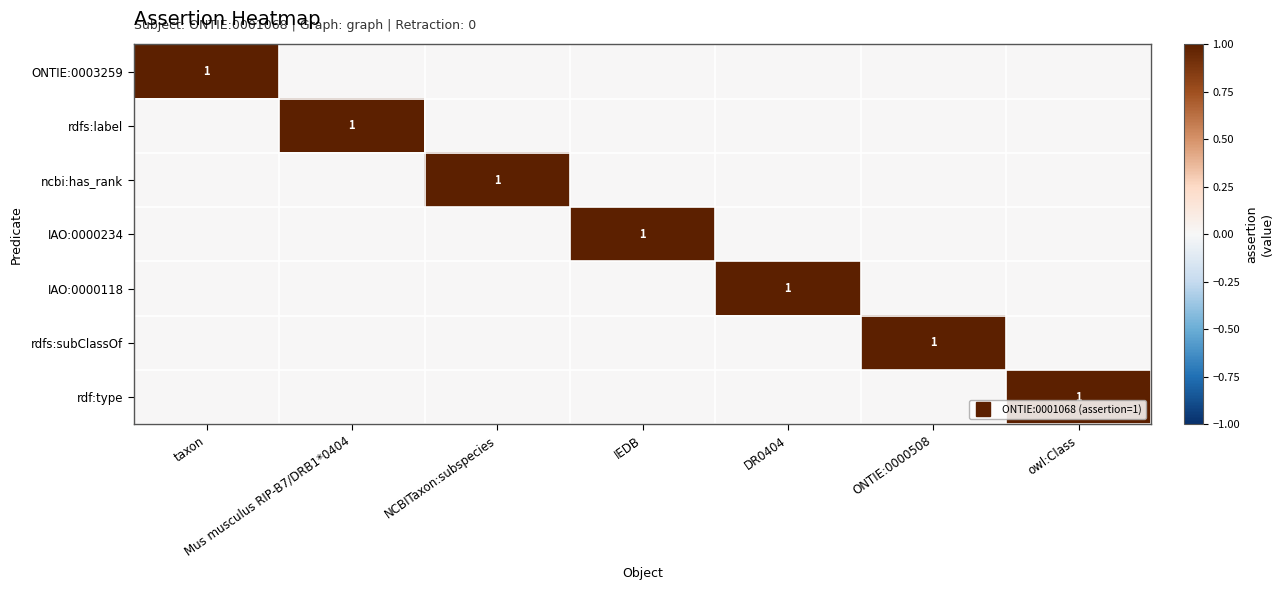

List the labels in order of rdfs:subClassOf value, largest first.

ONTIE:0000508, taxon, Mus musculus RIP-B7/DRB1*0404, NCBITaxon:subspecies, IEDB, DR0404, owl:Class